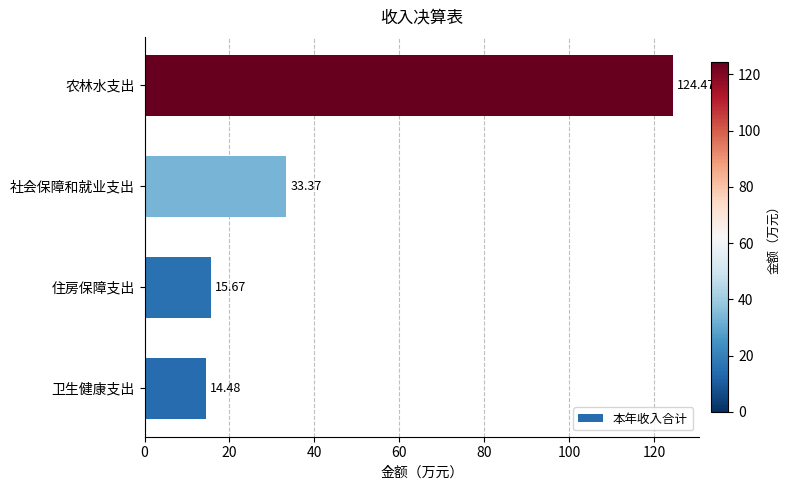

What is the change in value from 卫生健康支出 to 社会保障和就业支出?

+18.9